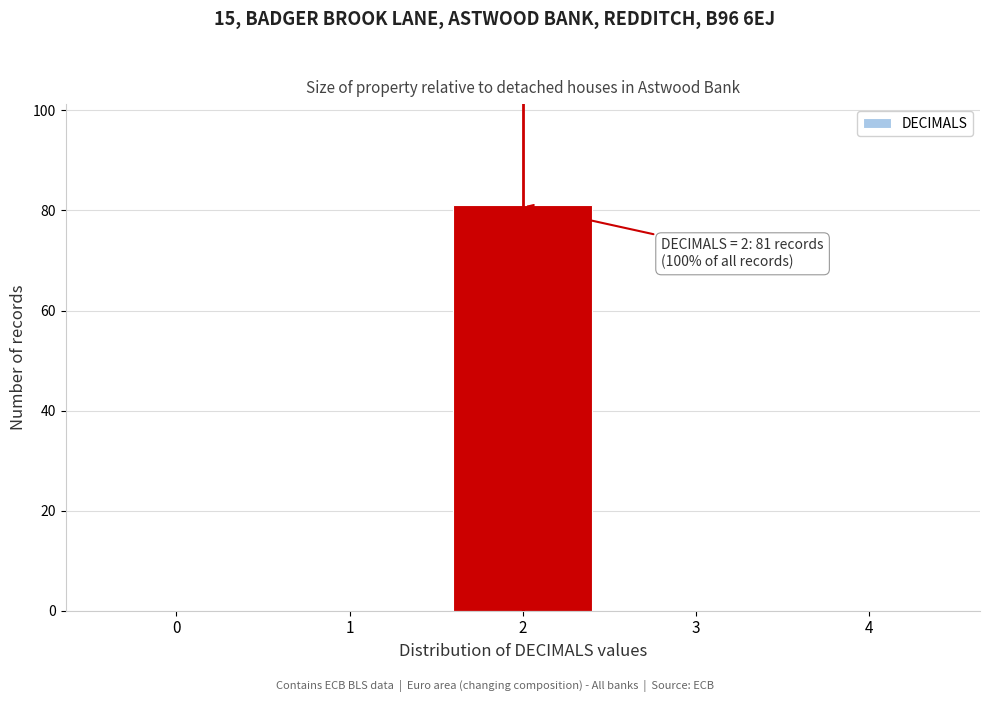

Reading right to left, transcribe all the data shown in this chart.

4=0	3=0	2=81	1=0	0=0